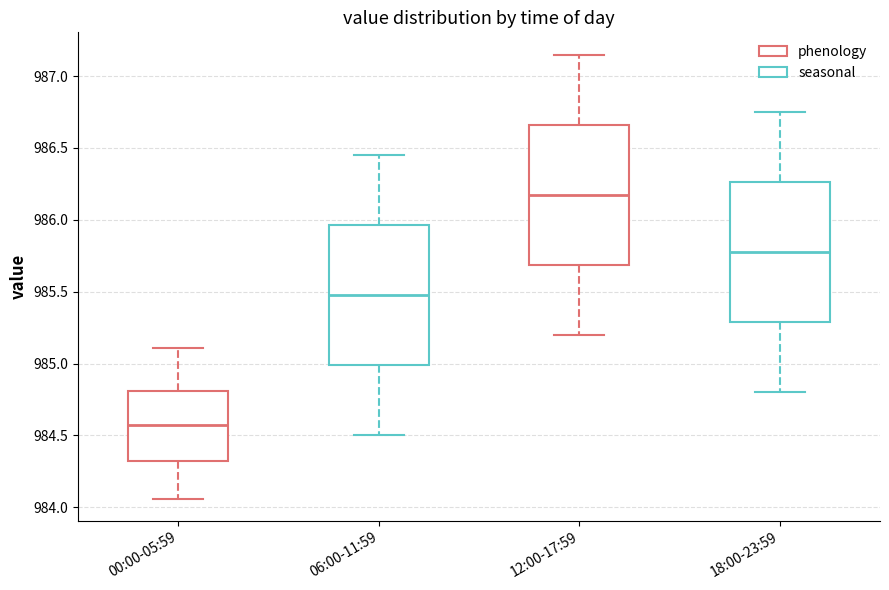

Reading left to right, transcribe this box plot: for each box, give where its median line is, the range the box spans, and where its two whiskers end, as read against the y-axis. The values are not printed on the chart, so give them approximately, as read against the axis.

00:00-05:59: median 984.60, box 984.30 to 984.80, whiskers 984.05 to 985.10
06:00-11:59: median 985.50, box 985.00 to 985.95, whiskers 984.50 to 986.45
12:00-17:59: median 986.20, box 985.70 to 986.65, whiskers 985.20 to 987.15
18:00-23:59: median 985.80, box 985.30 to 986.25, whiskers 984.80 to 986.75